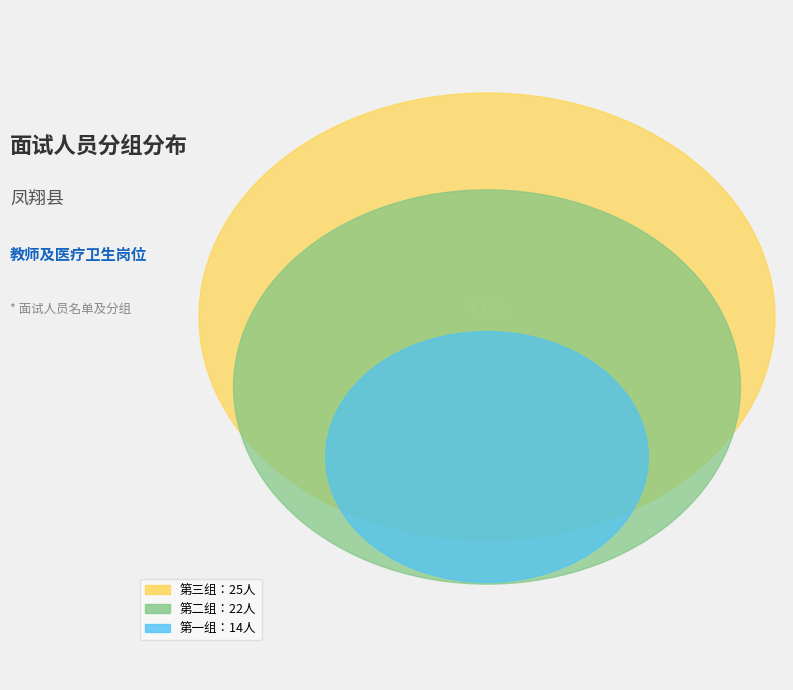

Rank the categories by value from lowest to highest.

第一组, 第二组, 第三组